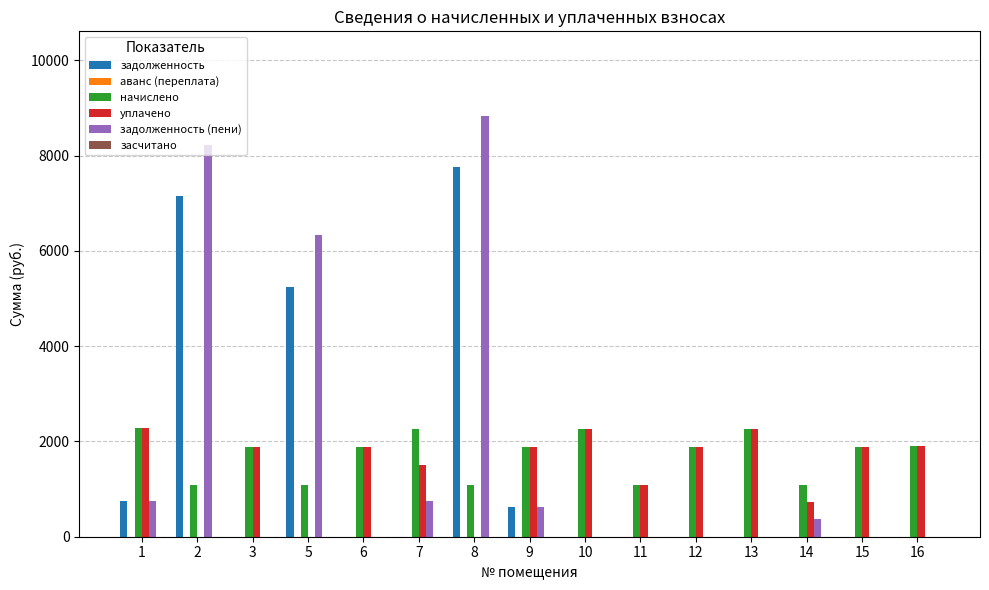

The value of задолженность at 16 is 0.0. True or false?

True